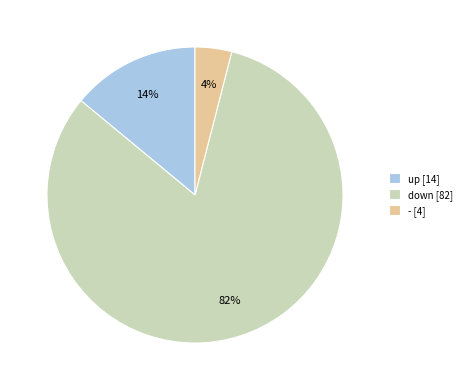

Rank the categories by value from highest to lowest.

down, up, -